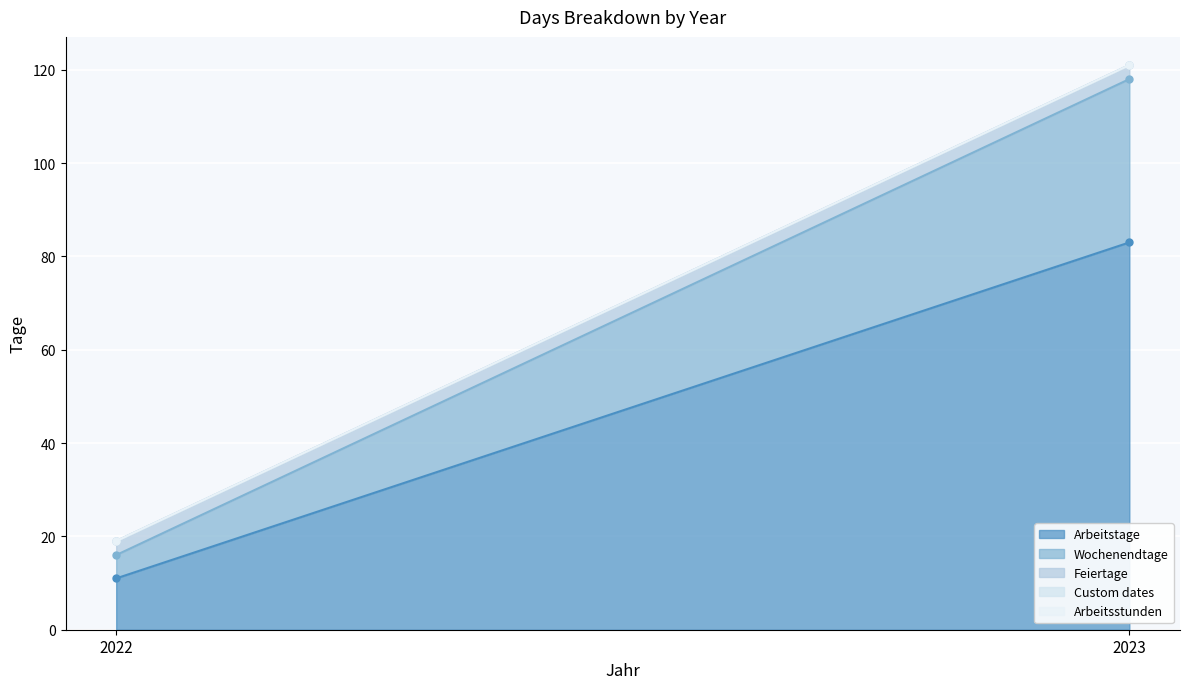

Is the value of Arbeitsstunden at 2022 greater than the value of Wochenendtage at 2023?

No